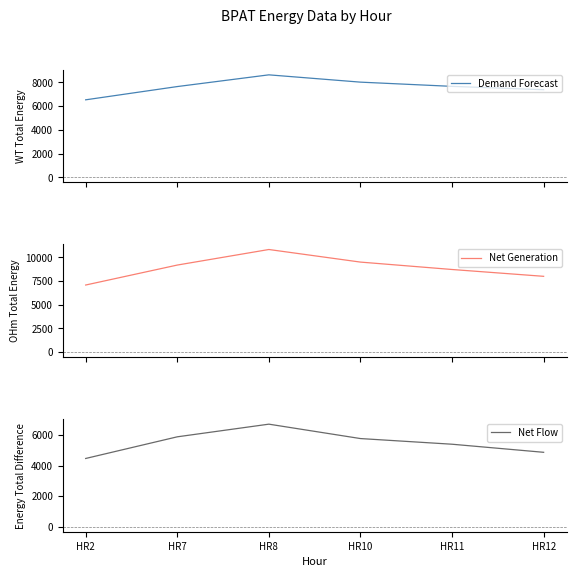

True or false: Net Generation and Net Flow cross at least once.

False